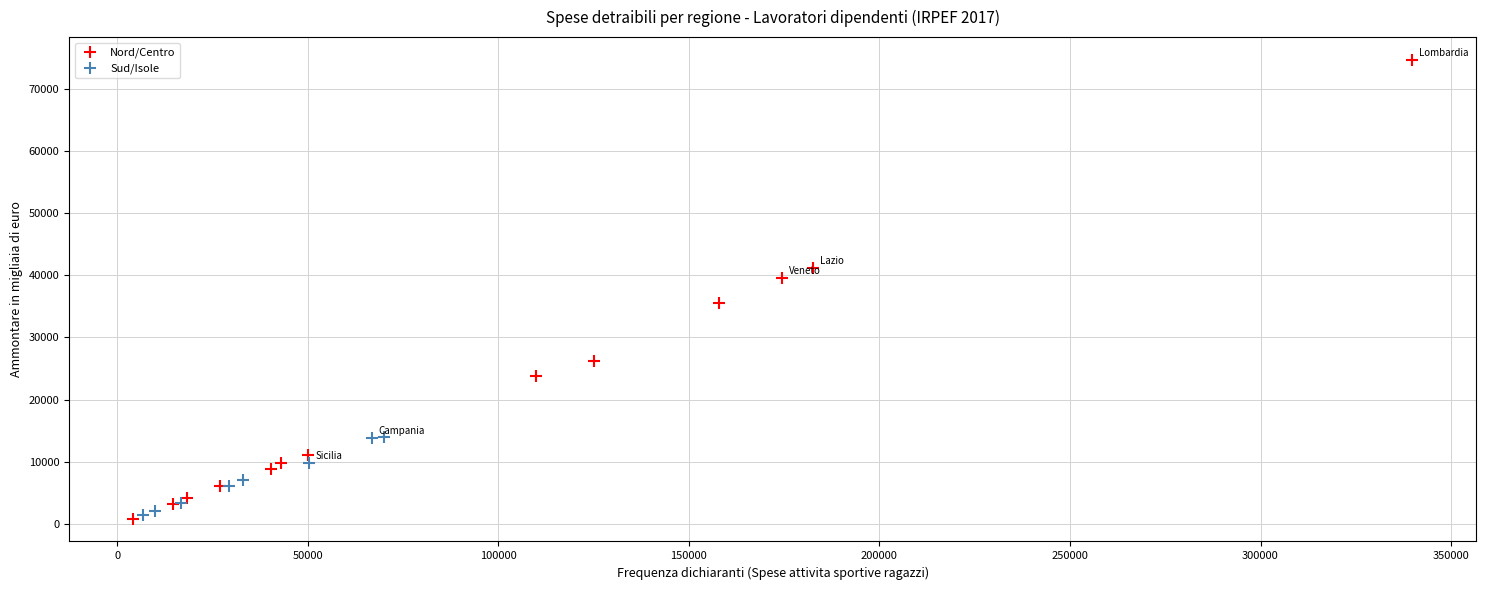

Which series reaches the maximum Y coordinate?

Nord/Centro